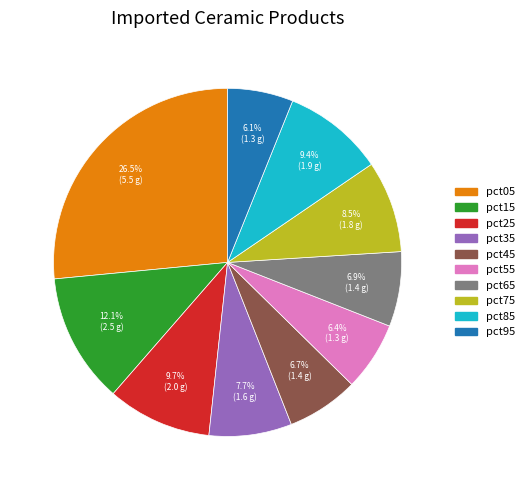

Is pct75 the majority of the pie?

No